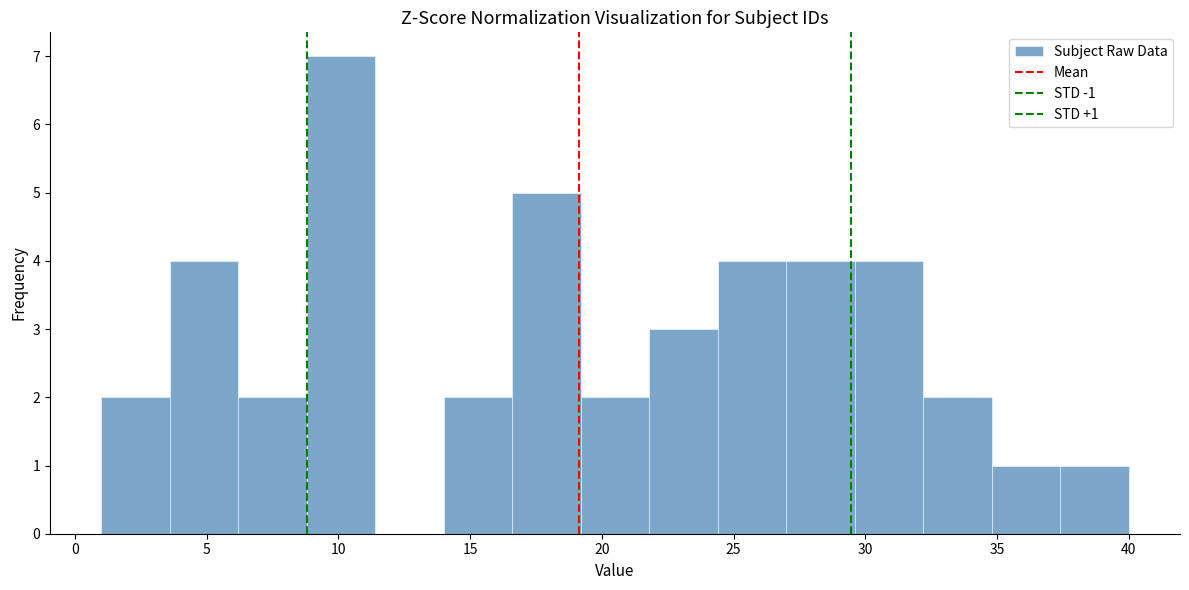

Over which range of the x-axis is the bar tallest?

8.8 to 11.4